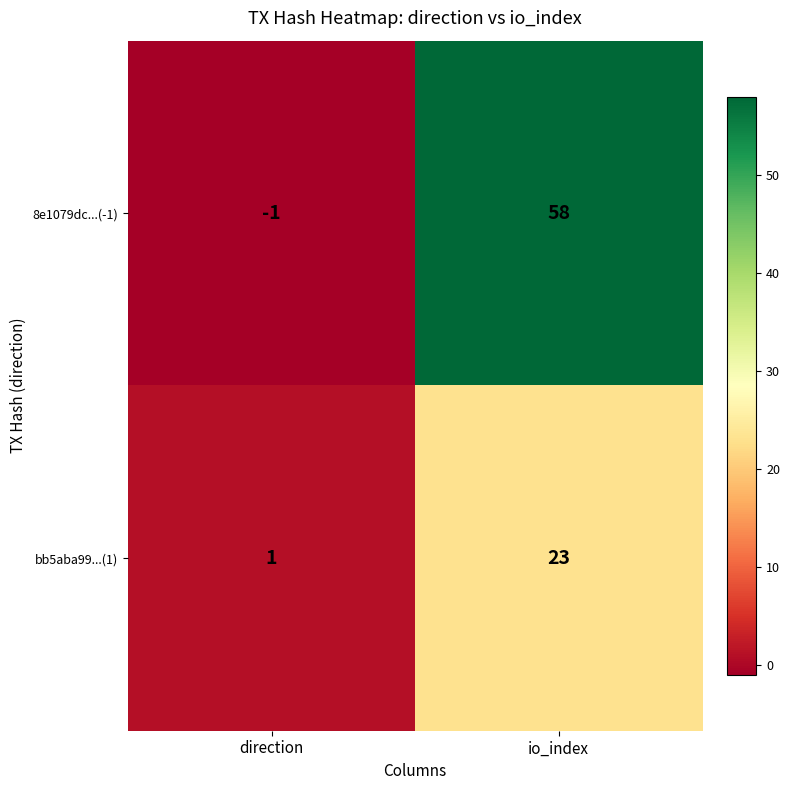

Which series has the largest total across all categories?

8e1079dc...(-1)